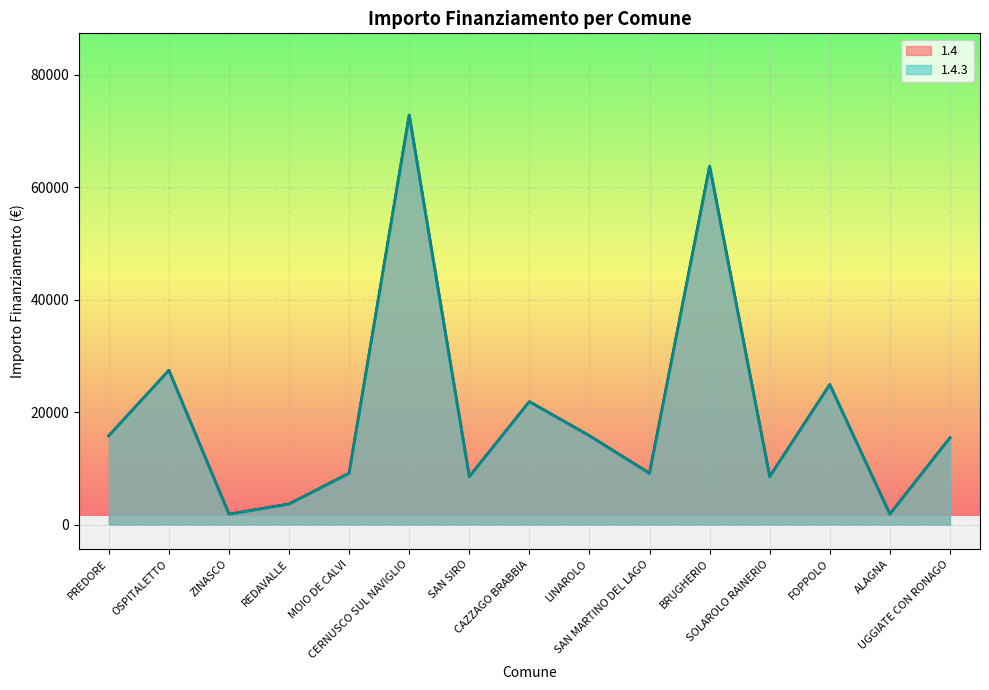

How many lines are shown in the chart?

2